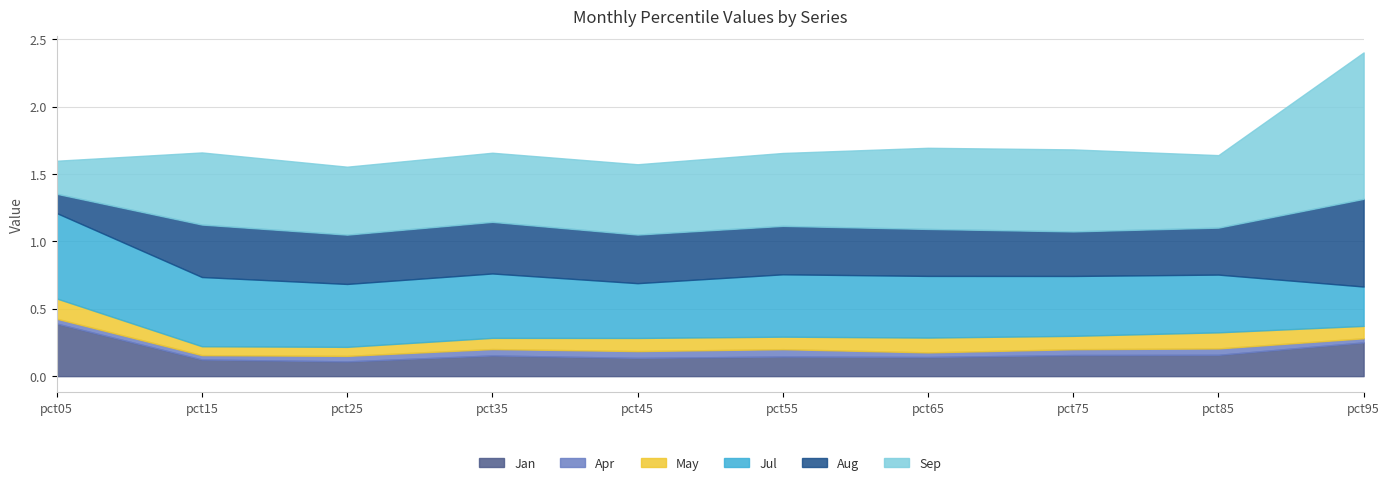

Rank the series at pct75 from highest to lowest value.

Sep, Jul, Aug, Jan, May, Apr